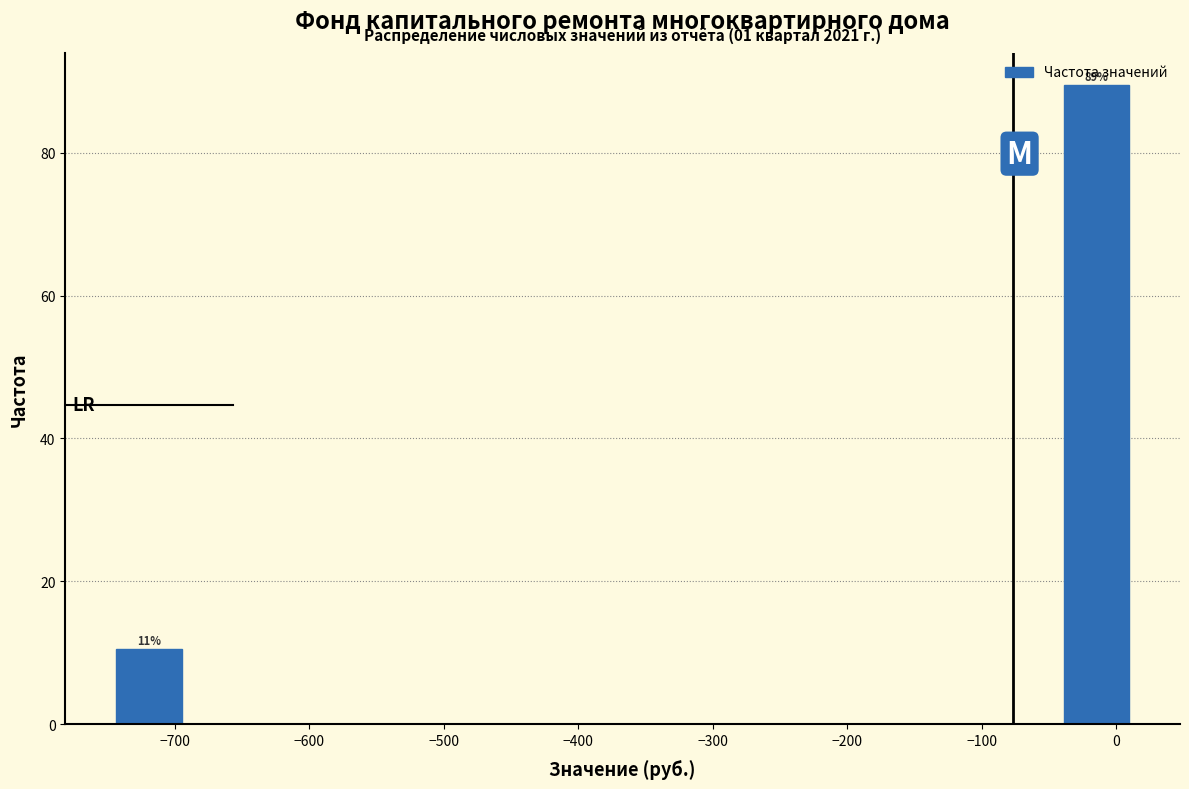

Over which range of the x-axis is the bar tallest?

-40 to 10